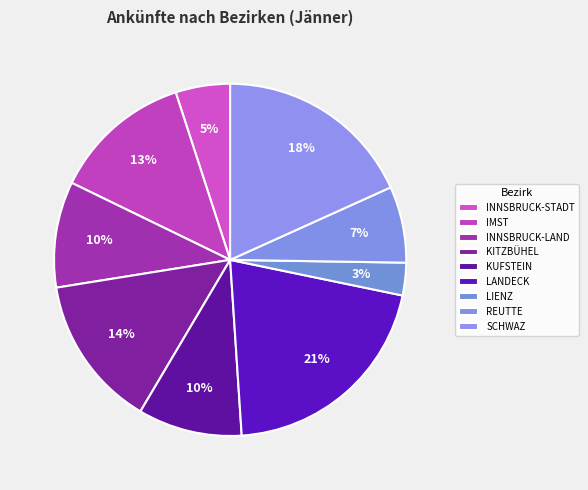

Which has a higher value, REUTTE or LANDECK?

LANDECK